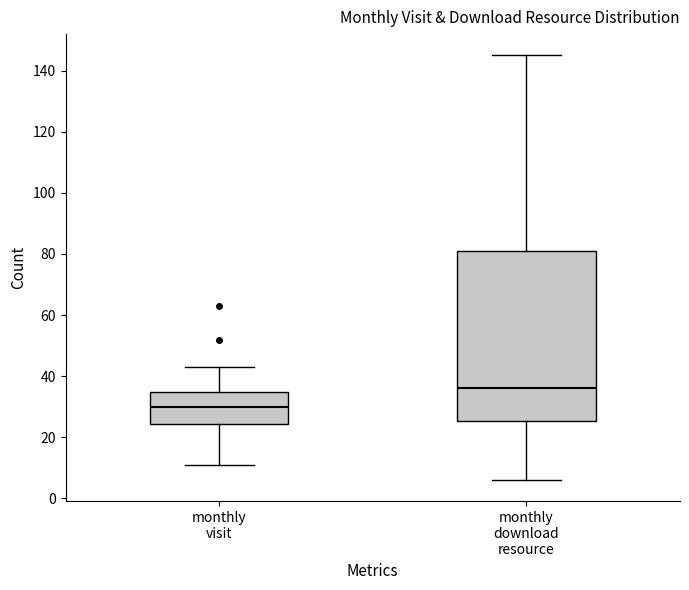

Which box's median line is the highest?

monthly download resource